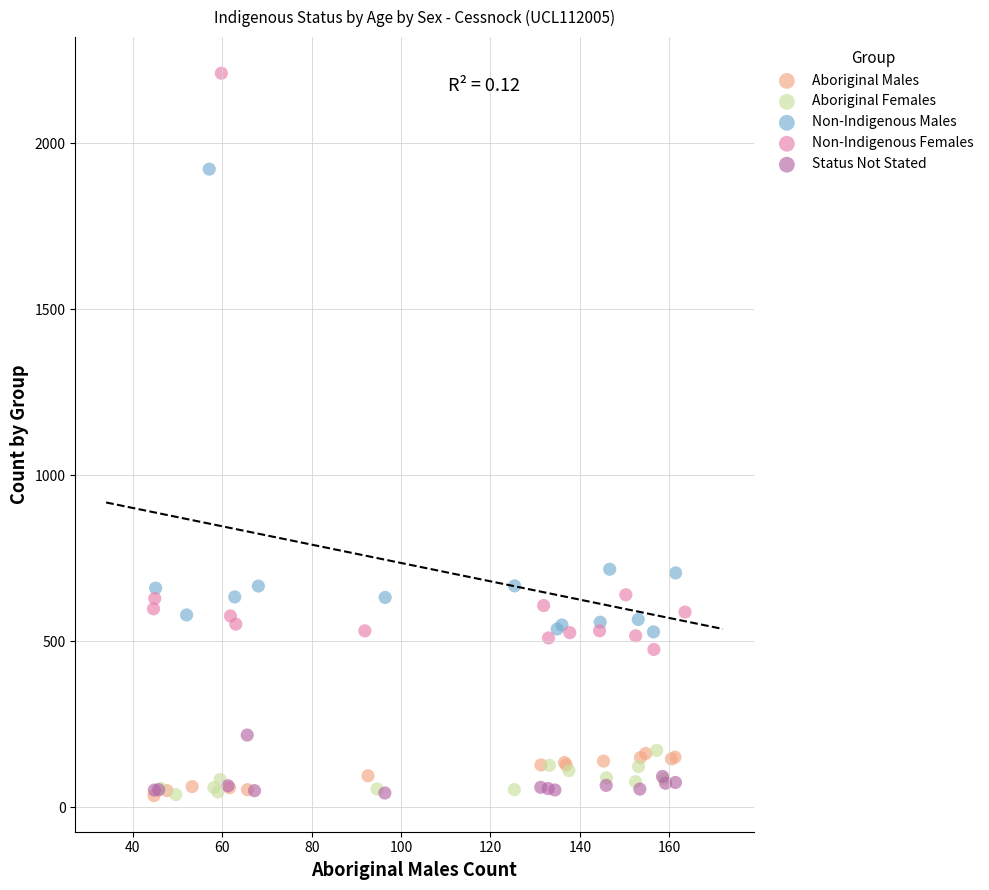

Which series has the widest spread of Y values?

Non-Indigenous Females